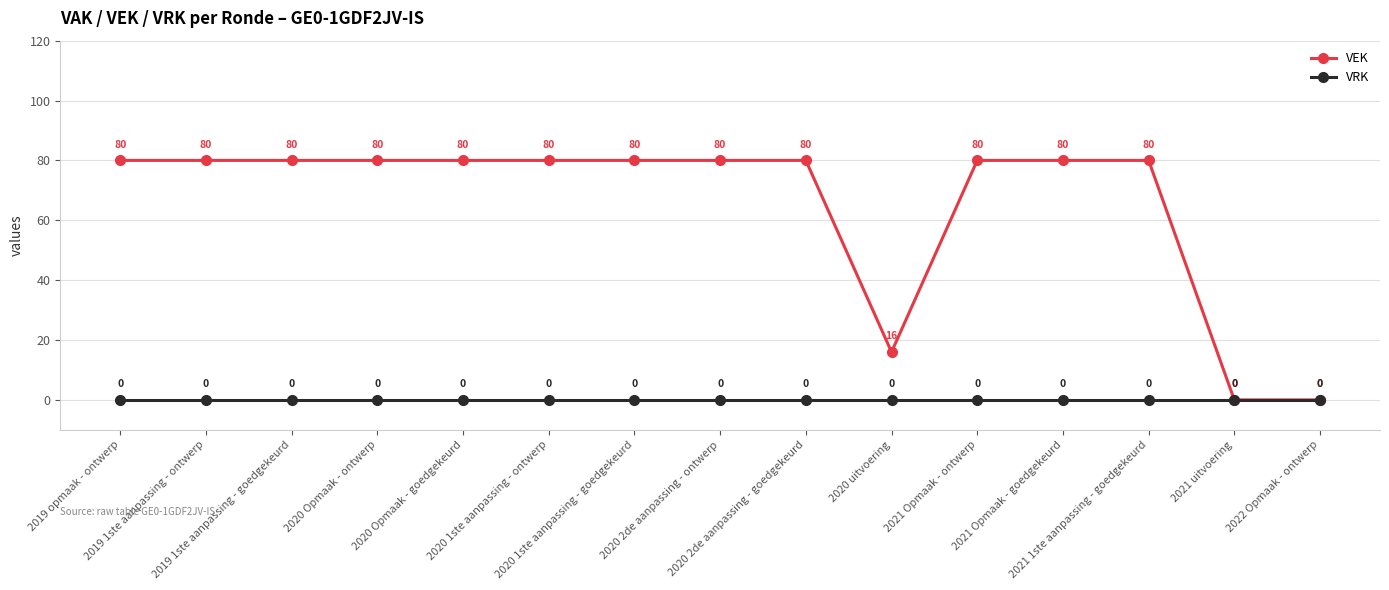

At 2020 1ste aanpassing - goedgekeurd, list the series in order from smallest to largest.

VRK, VEK